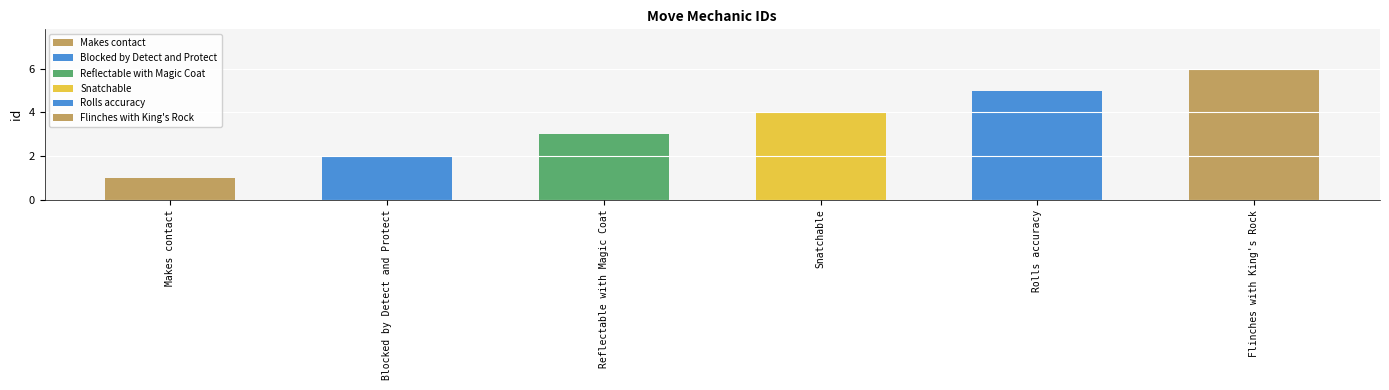

What is the label of the 1st bar from the right?

Flinches with King's Rock